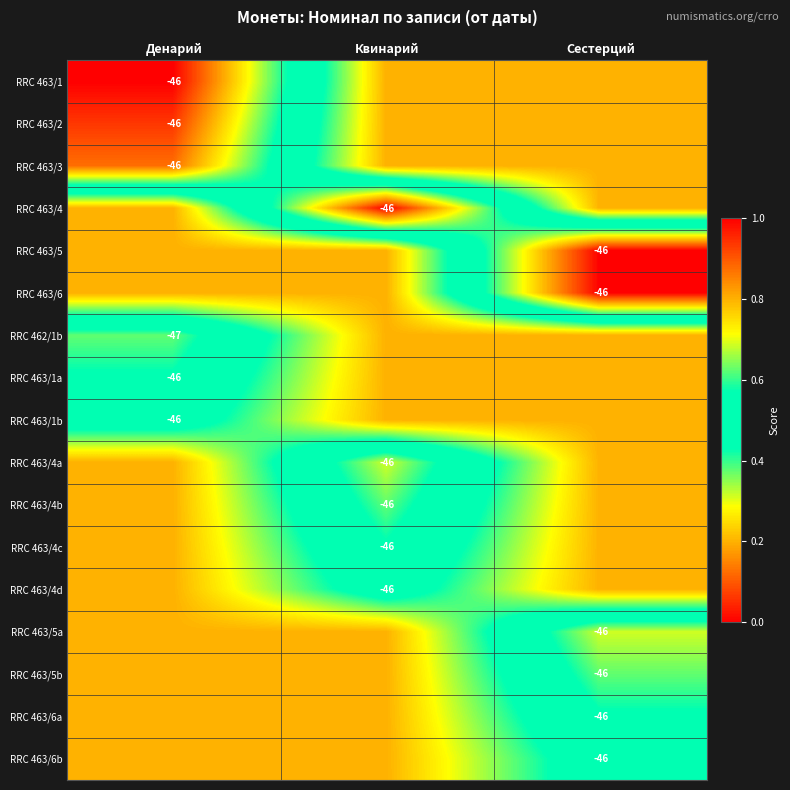

True or false: RRC 463/4d has a value of -46.0 at Квинарий.

True